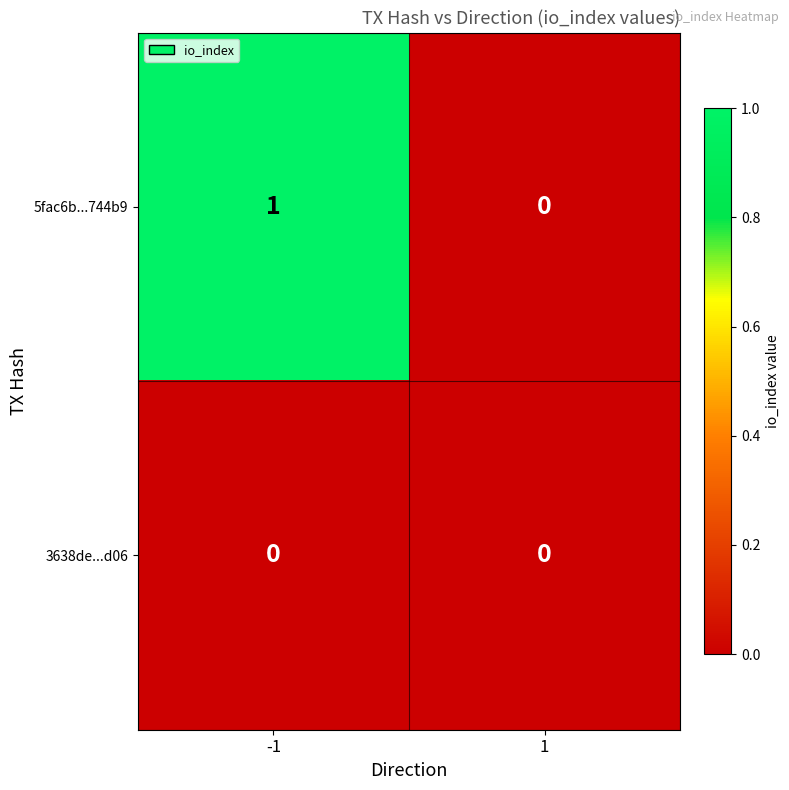

The 5fac6b...744b9 series shows 0 at 1. True or false?

True